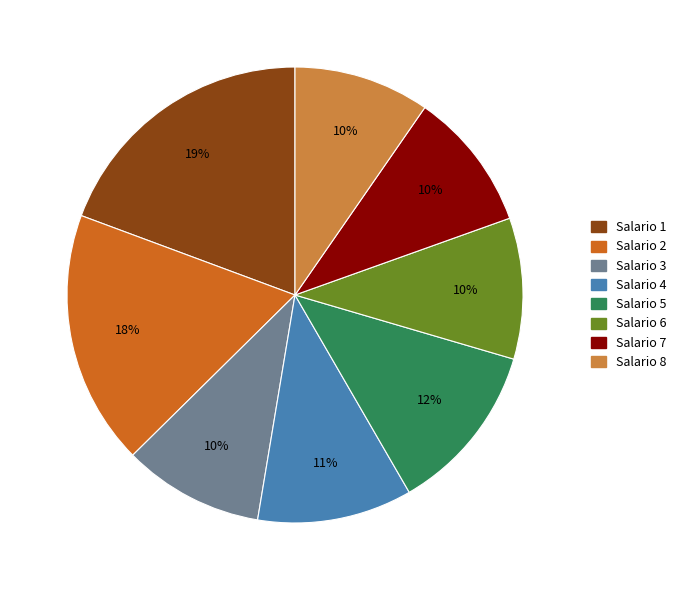

To the nearest percent, what portion does Salario 7 represent?

10%